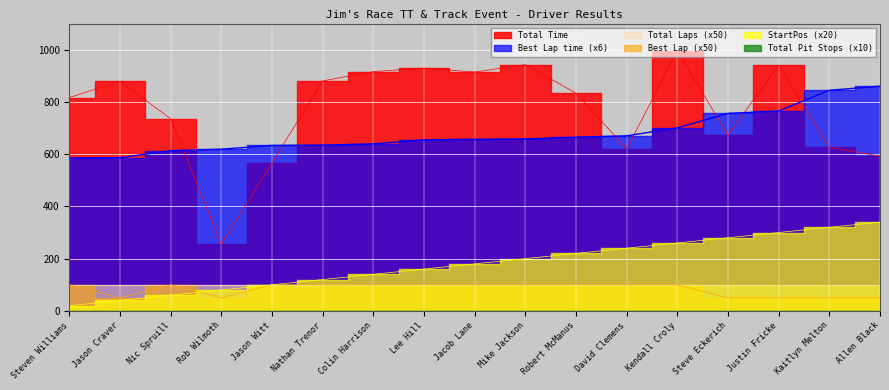

What is the sum of all Best Lap time values?

11542.6